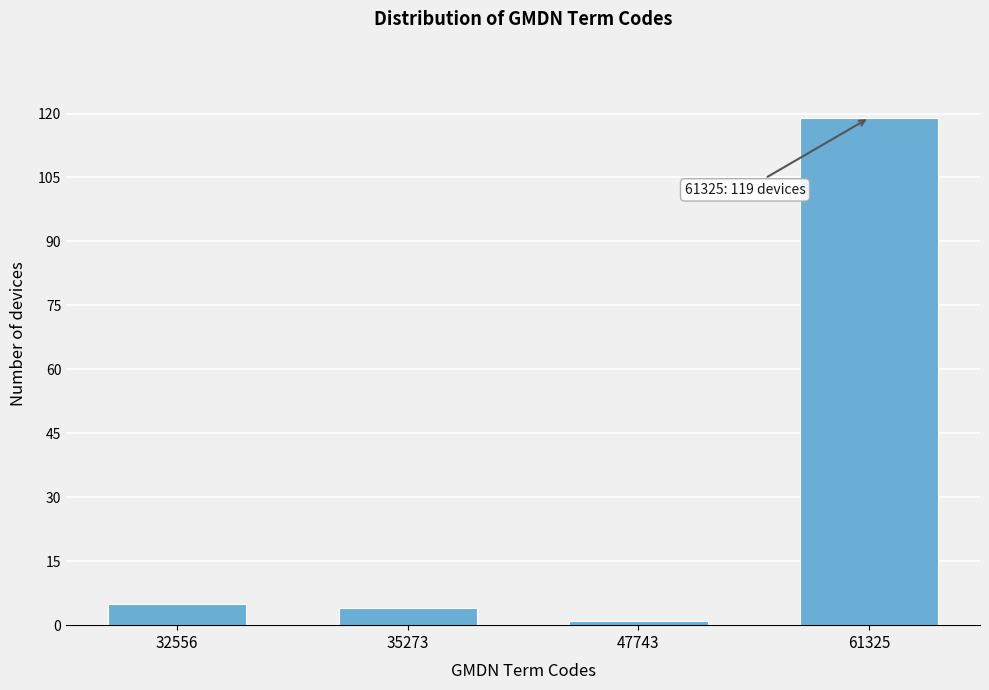

Reading left to right, transcribe all the data shown in this chart.

5	4	1	119